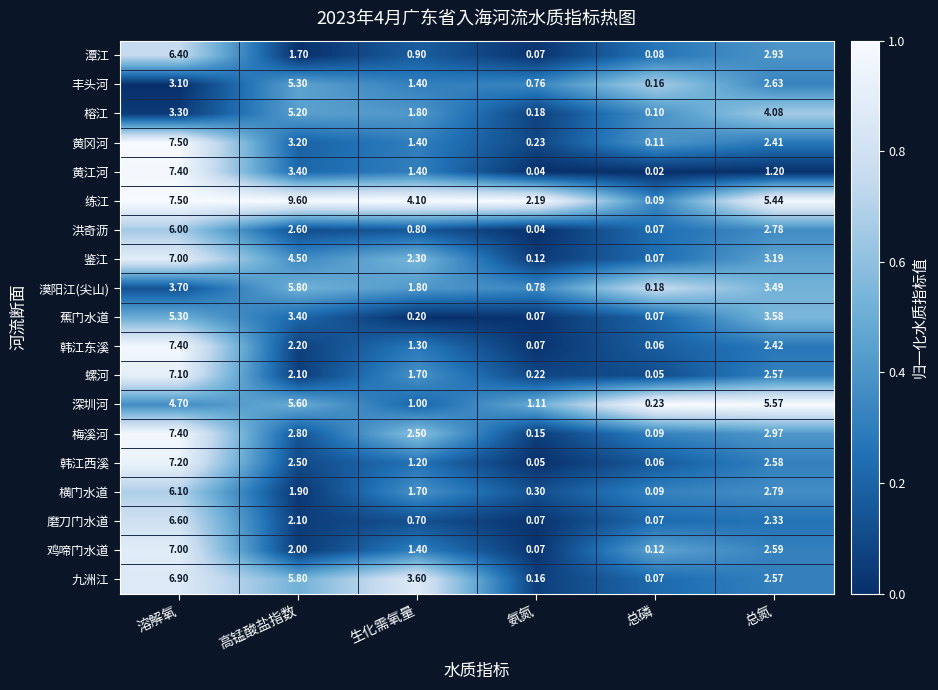

Which series changed the most between 生化需氧量 and 总氮?

深圳河